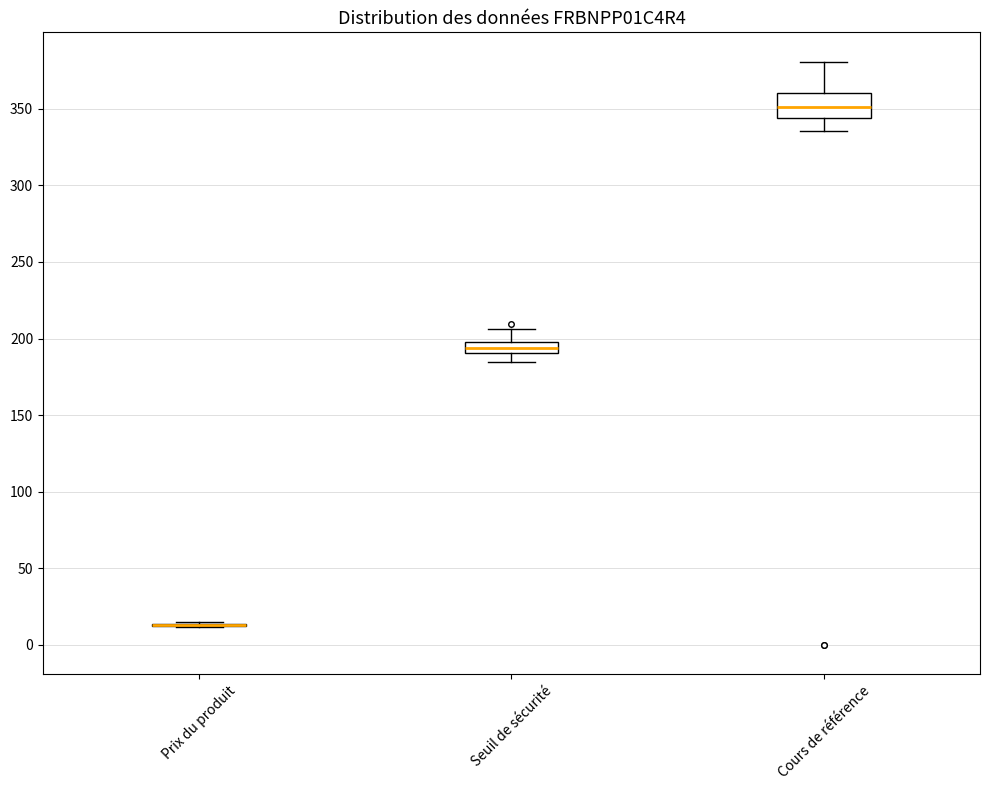

Comparing the boxes themselves (not the whiskers), which one is the tallest?

Cours de référence